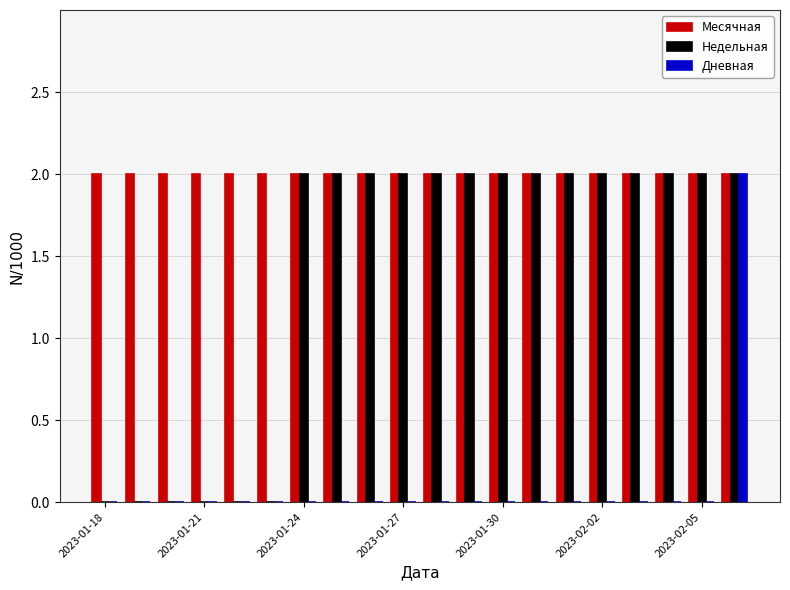

What is the sum of all Недельная values?

28